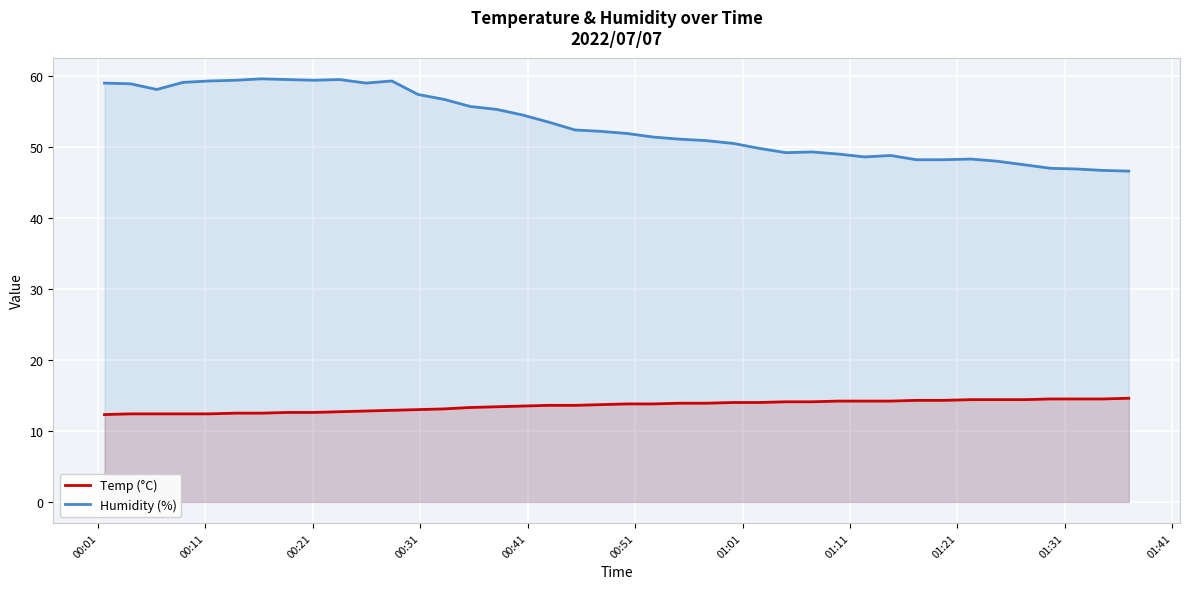

True or false: Humidity (%) and Temp (°C) cross at least once.

False